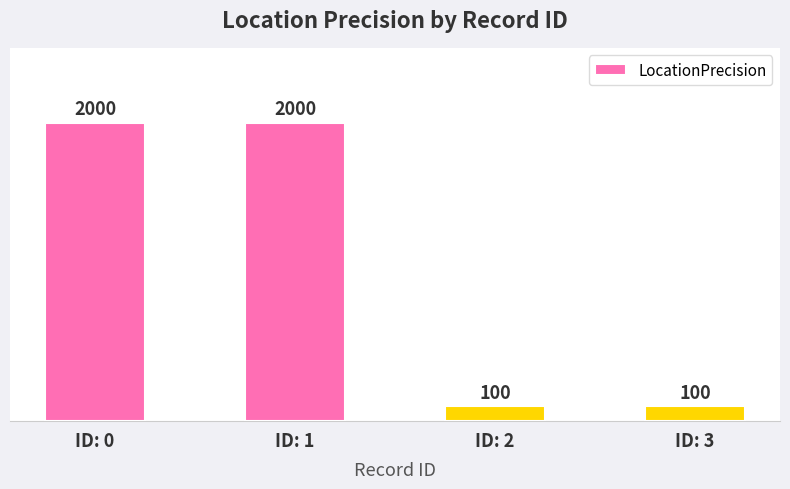

Reading left to right, list all the values displayed in this chart.

2000	2000	100	100